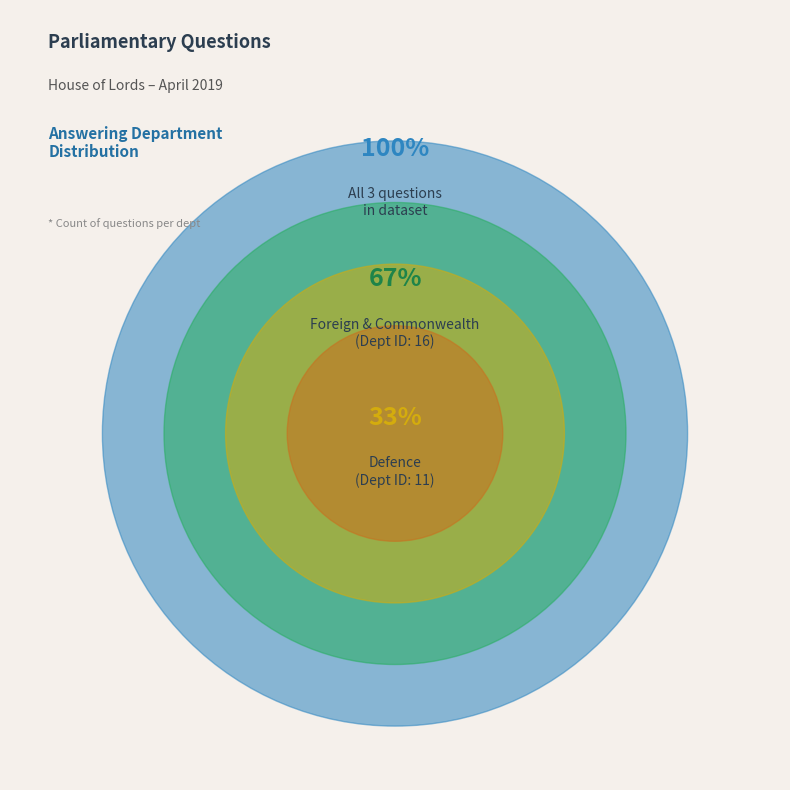

Is it true that HL15372 (Foreign & Commonwealth) is 30% of the pie?

False